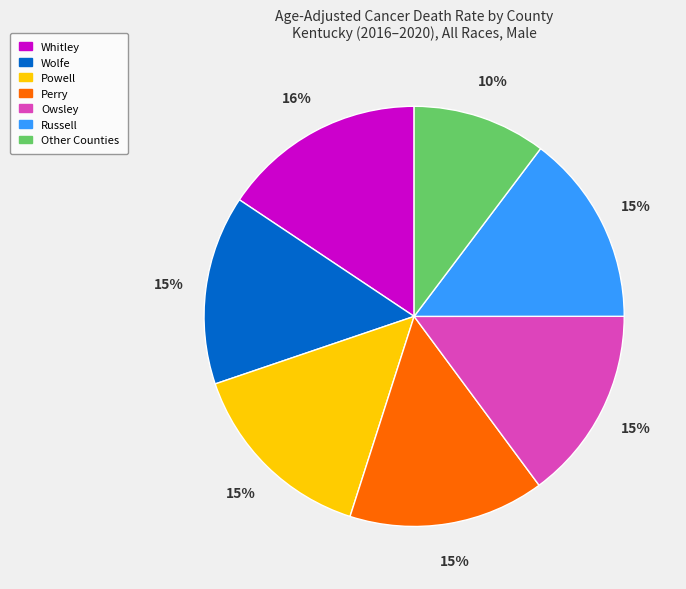

To the nearest percent, what is the average slice percentage?

14%